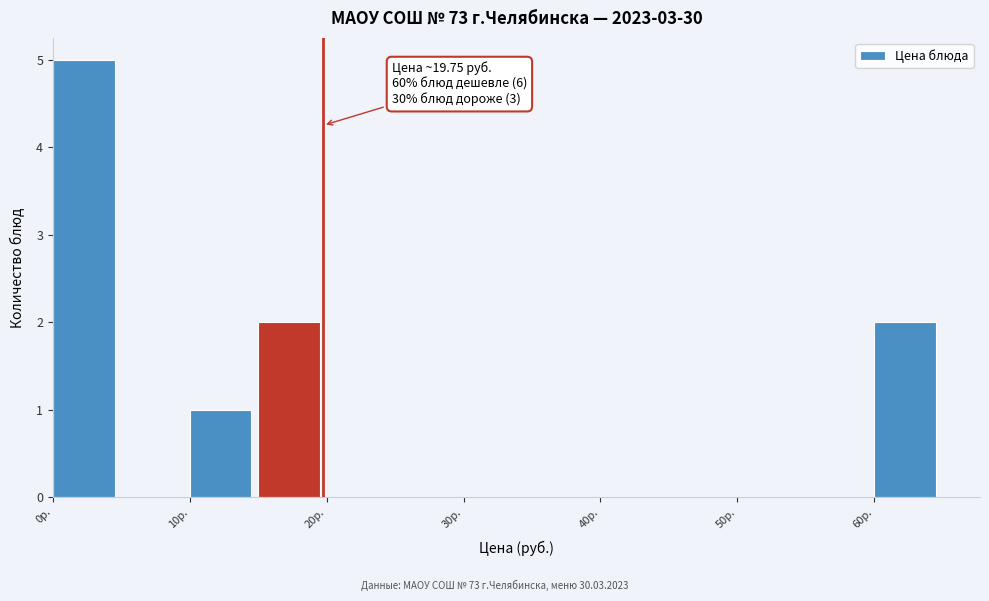

Which range on the x-axis has the tallest bar?

0 to 5